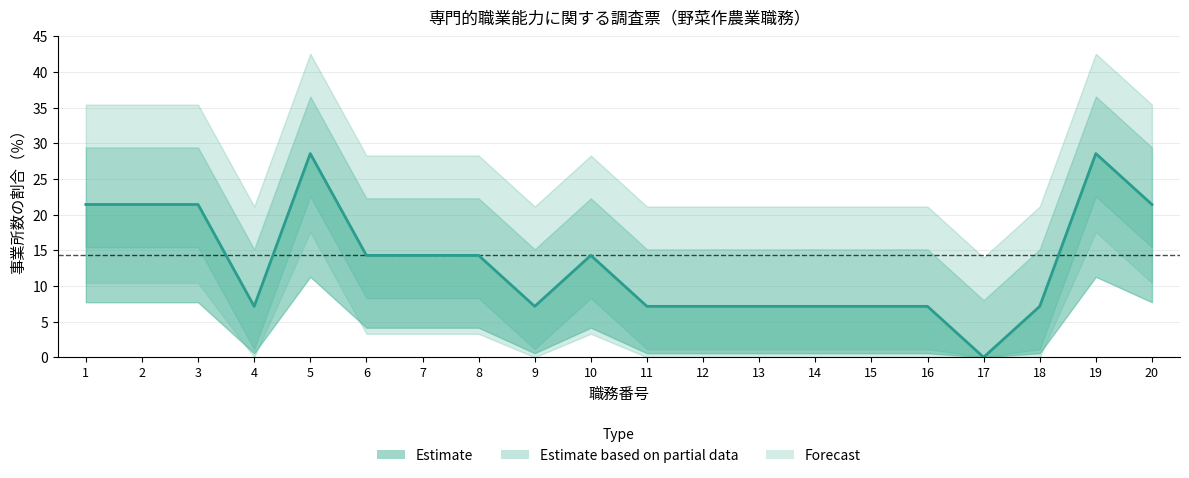

True or false: the data shows 7.1 at 9.

True